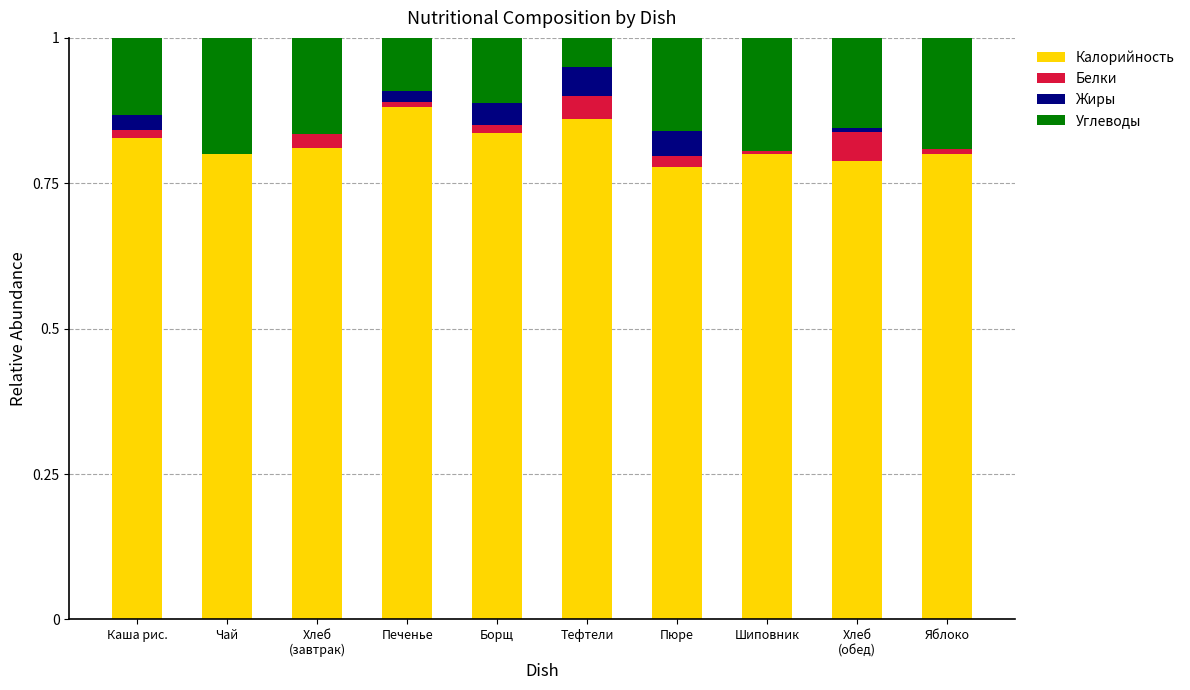

What is the sum of all Калорийность values?

8.2